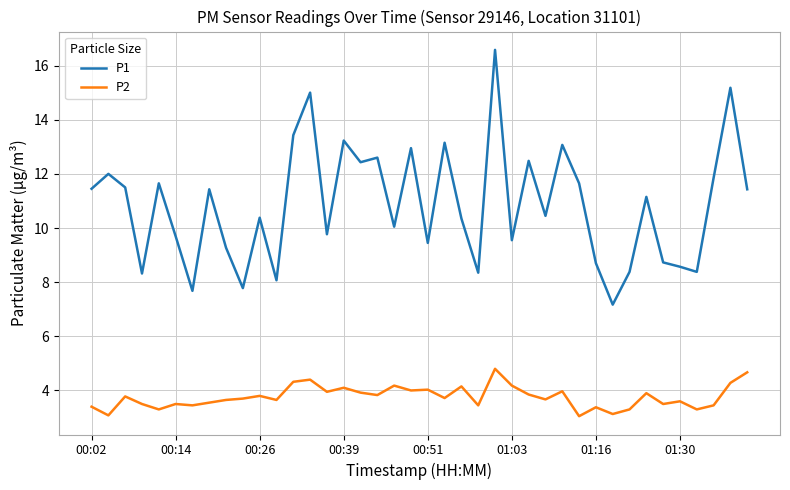

What is the difference between the maximum and minimum values in the P1 series?

9.4